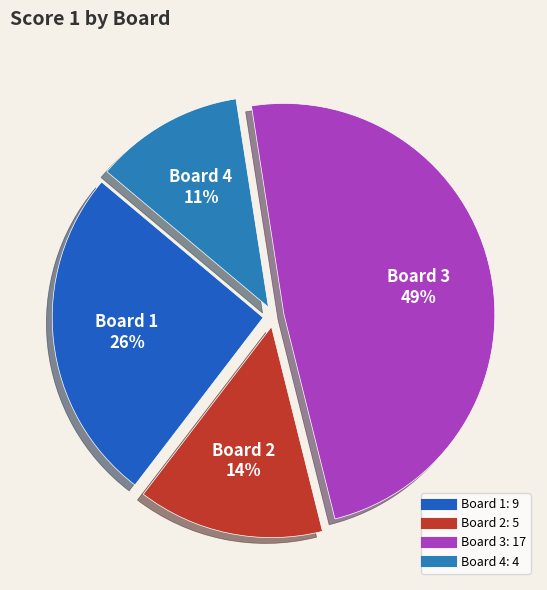

How many slices are in this pie chart?

4